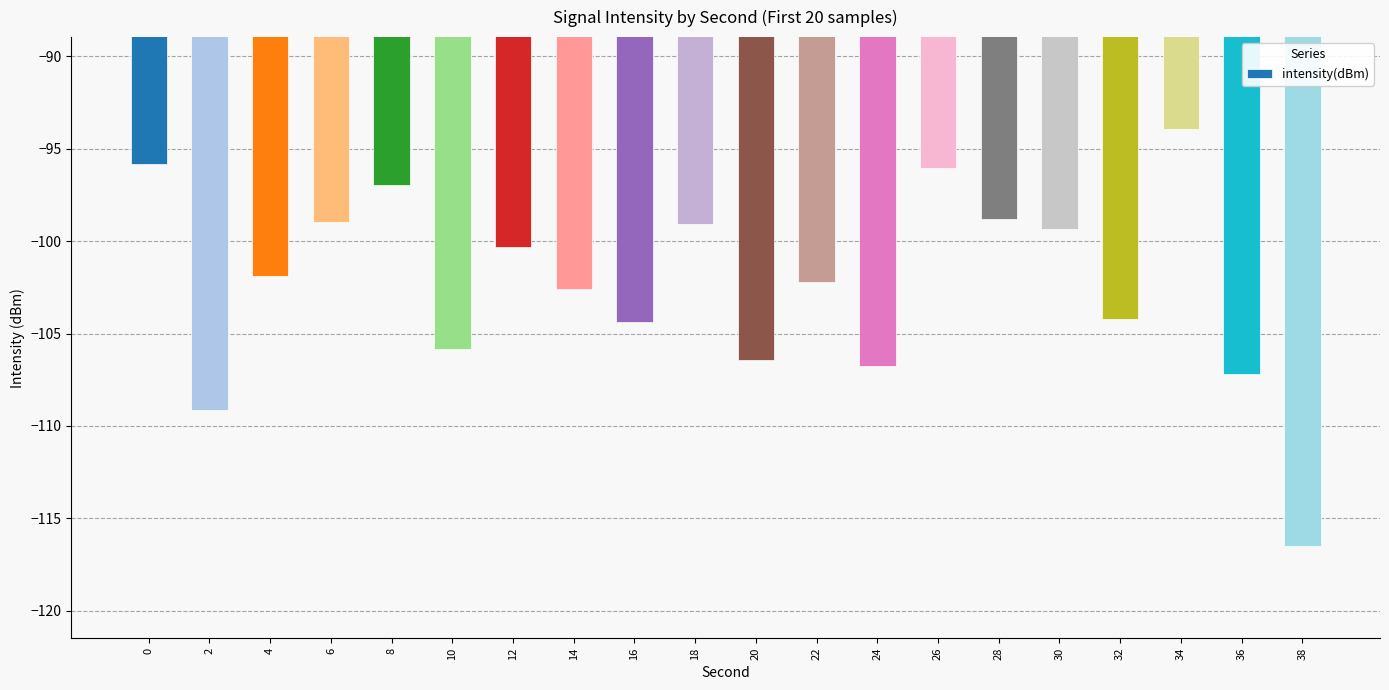

What is the value of the 8th bar from the left?

-102.6